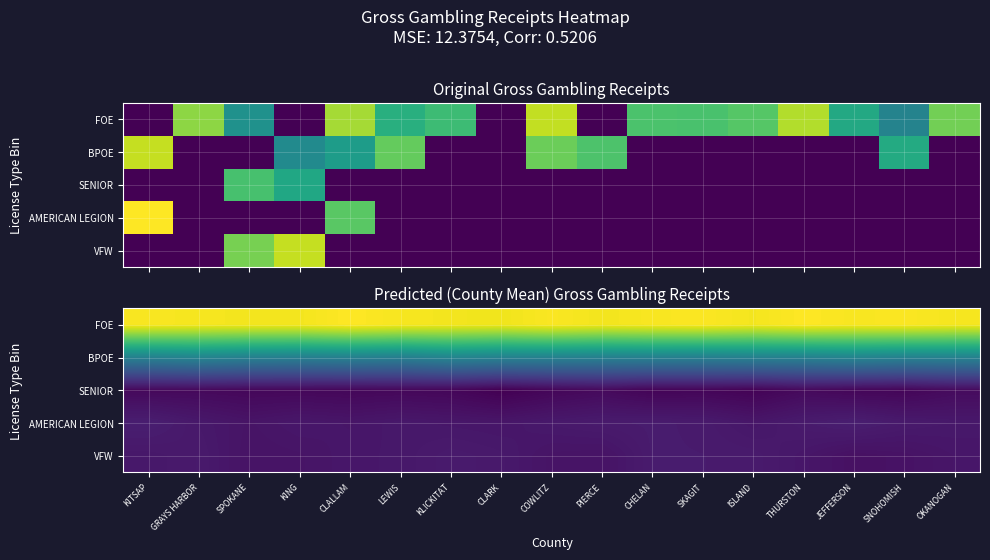

What is the minimum value shown in the chart?

0.8